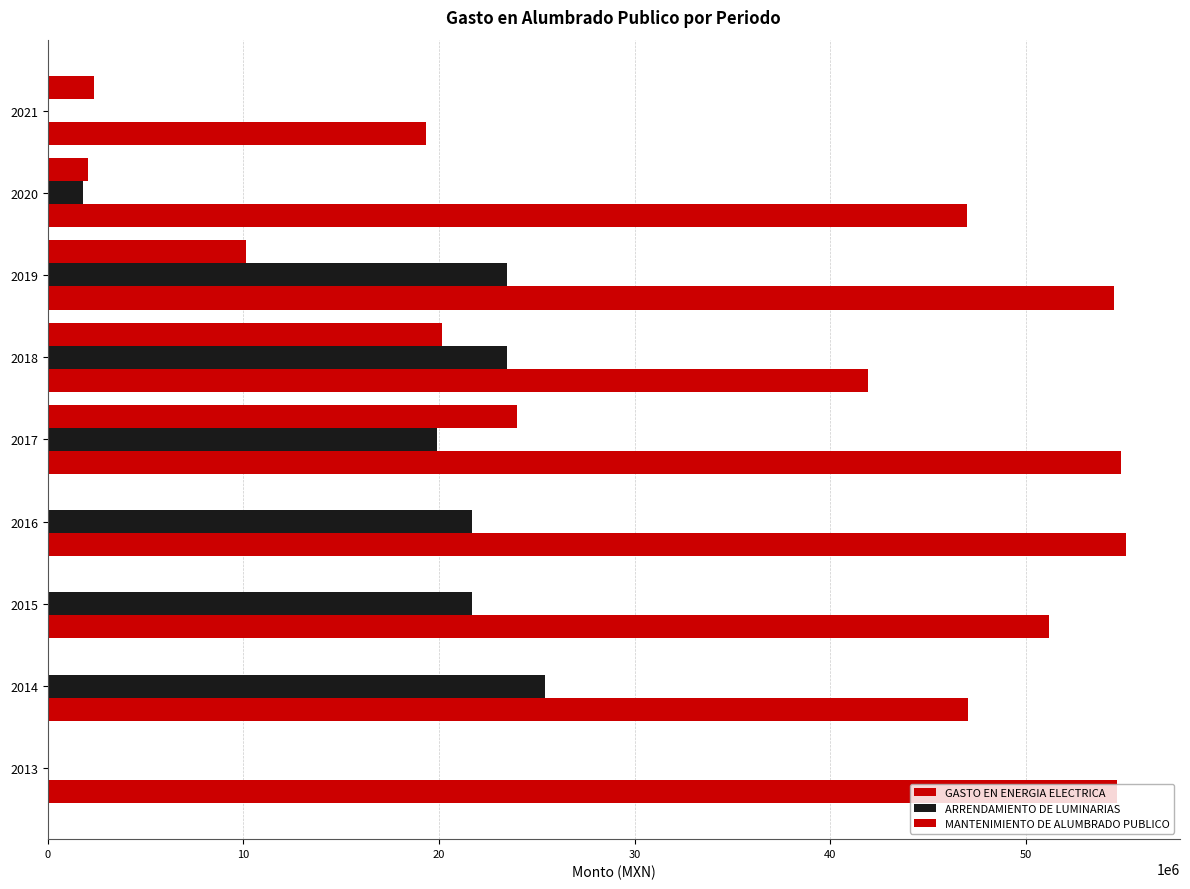

How many distinct data groups are displayed?

3